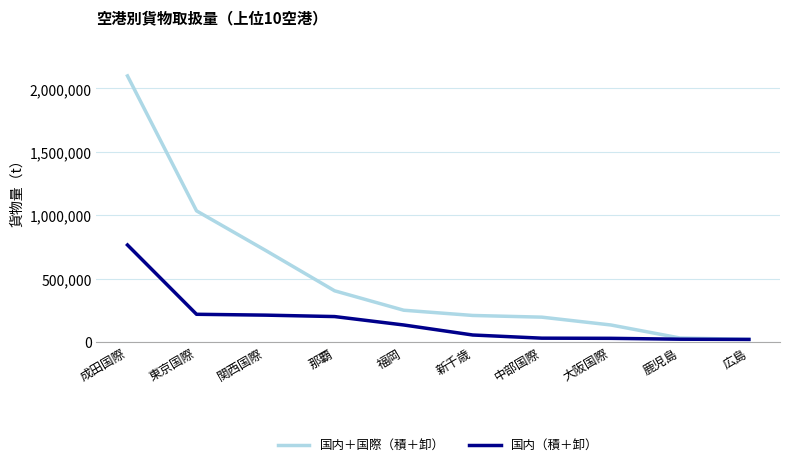

What is the sum of the 国内（積＋卸） values at 東京国際 and 関西国際?

431306